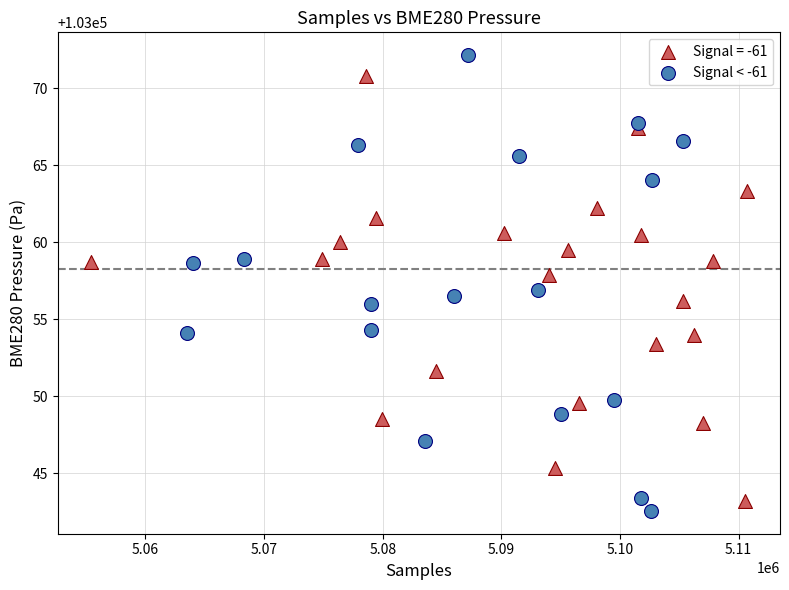

Which series reaches the maximum Y coordinate?

Signal < -61